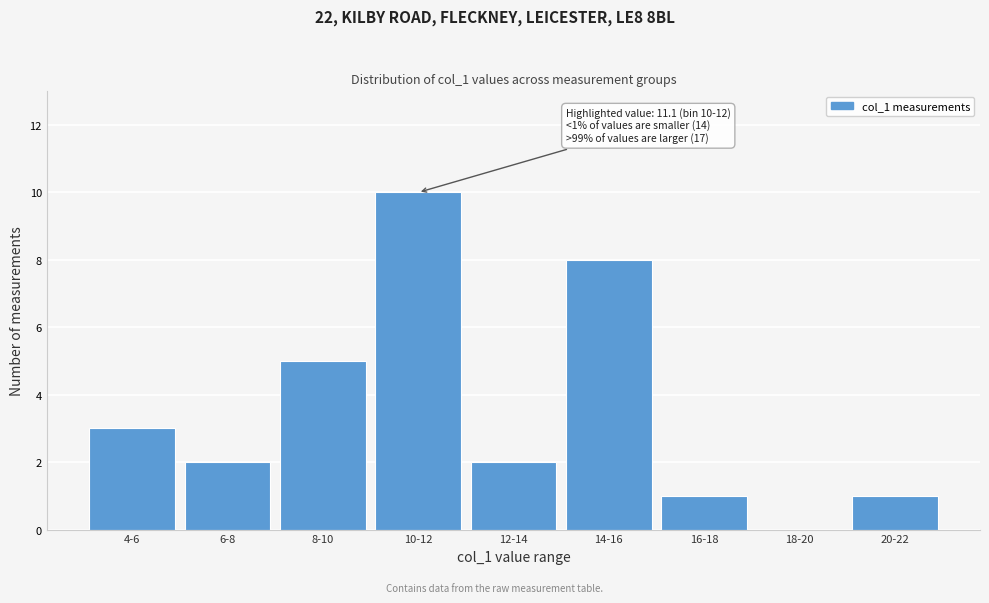

Reading left to right, what are all the values shown in this chart?

4-6=3	6-8=2	8-10=5	10-12=10	12-14=2	14-16=8	16-18=1	18-20=0	20-22=1